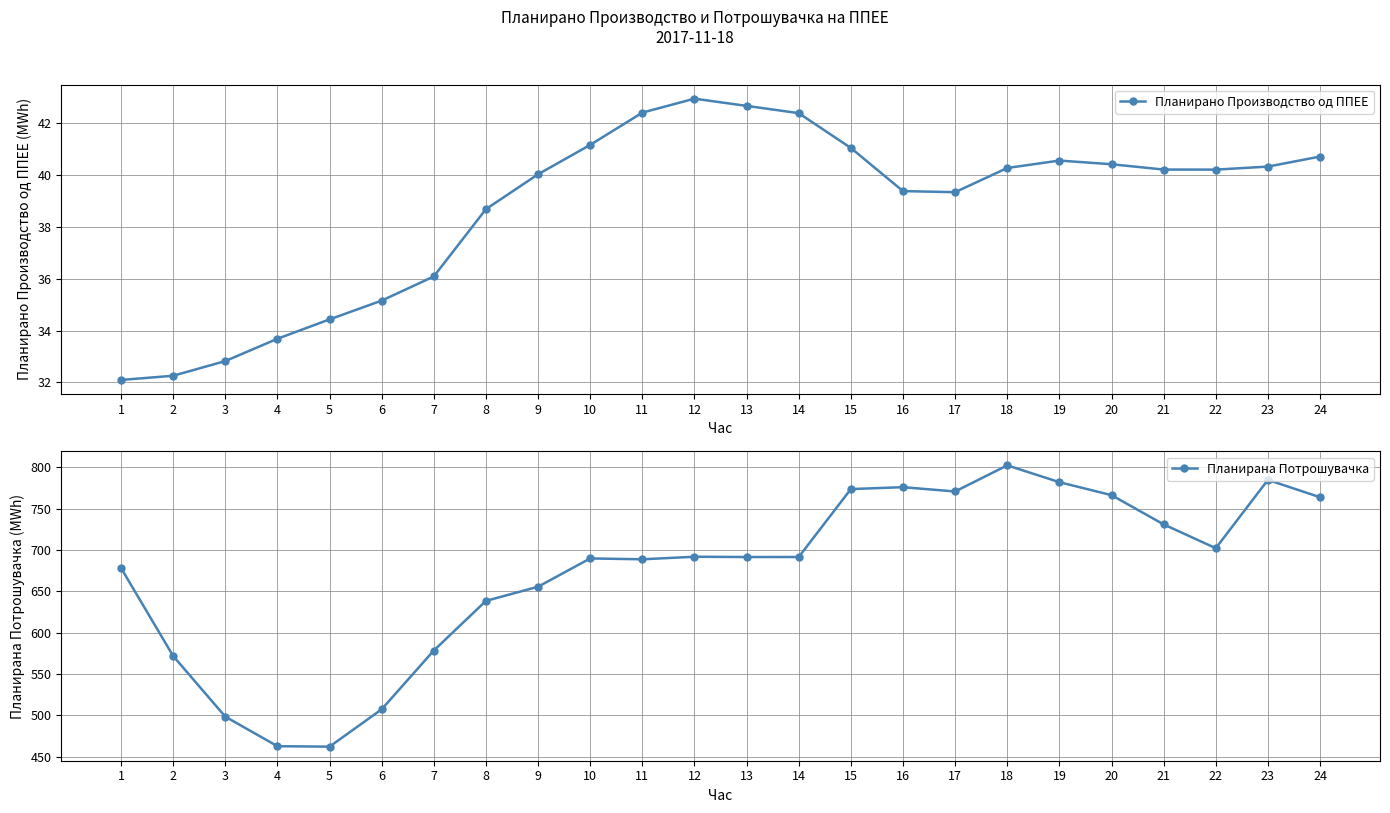

True or false: Планирано Производство од ППЕЕ and Планирана Потрошувачка intersect in this chart.

False